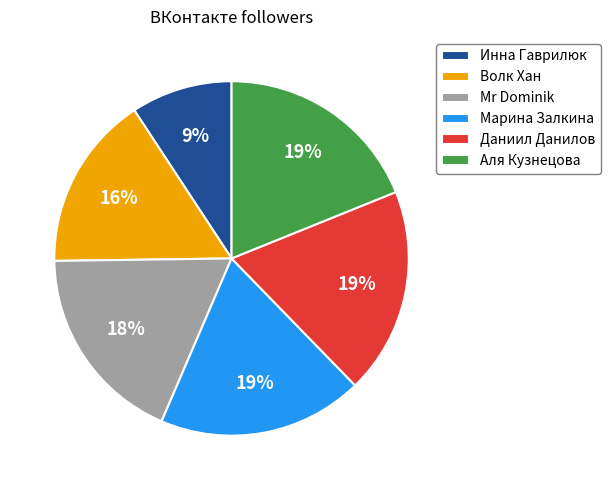

What percentage is the Волк Хан slice, to the nearest percent?

16%